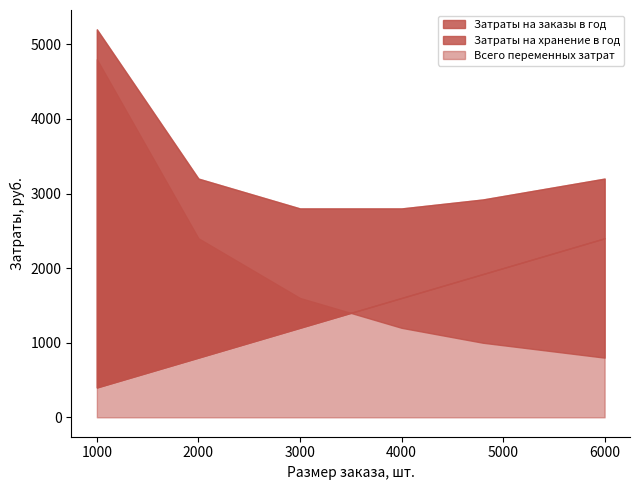

Rank the categories by Затраты на заказы в год value from highest to lowest.

1000, 2000, 3000, 4000, 4800, 6000